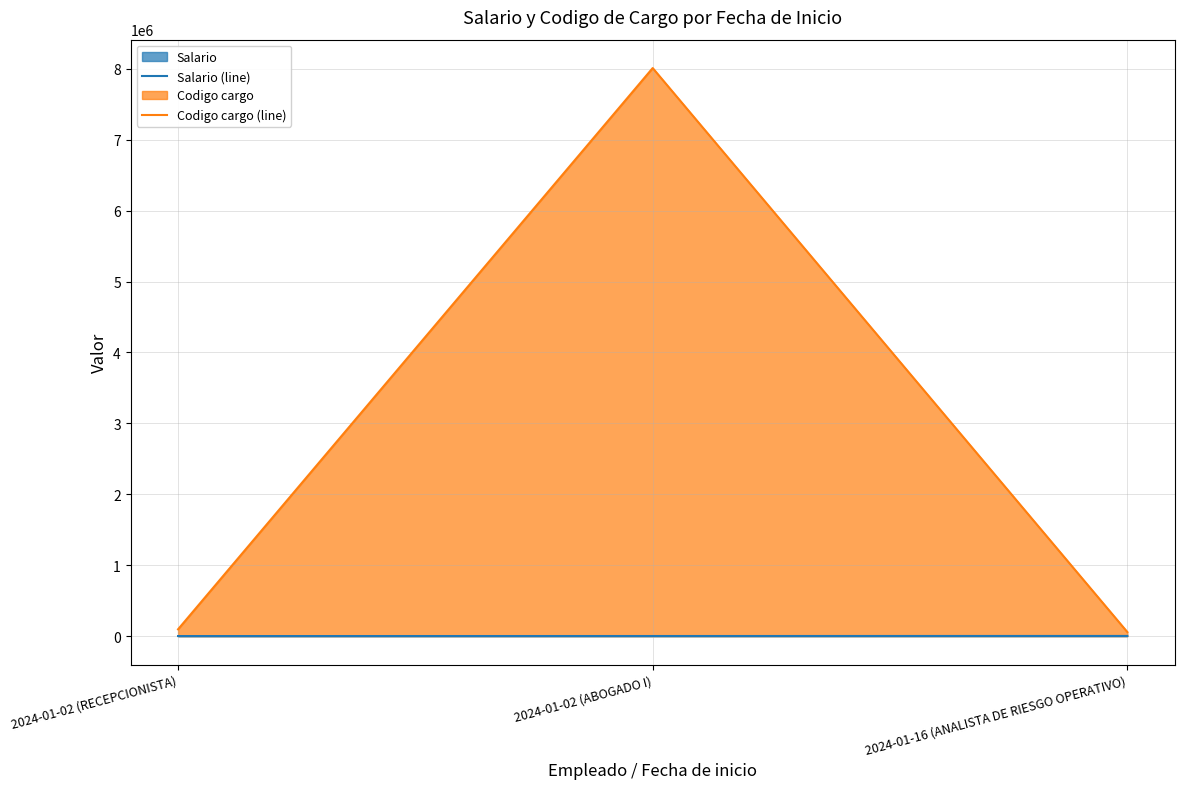

List the series in order of their peak value, highest first.

Codigo cargo (line), Salario (line)